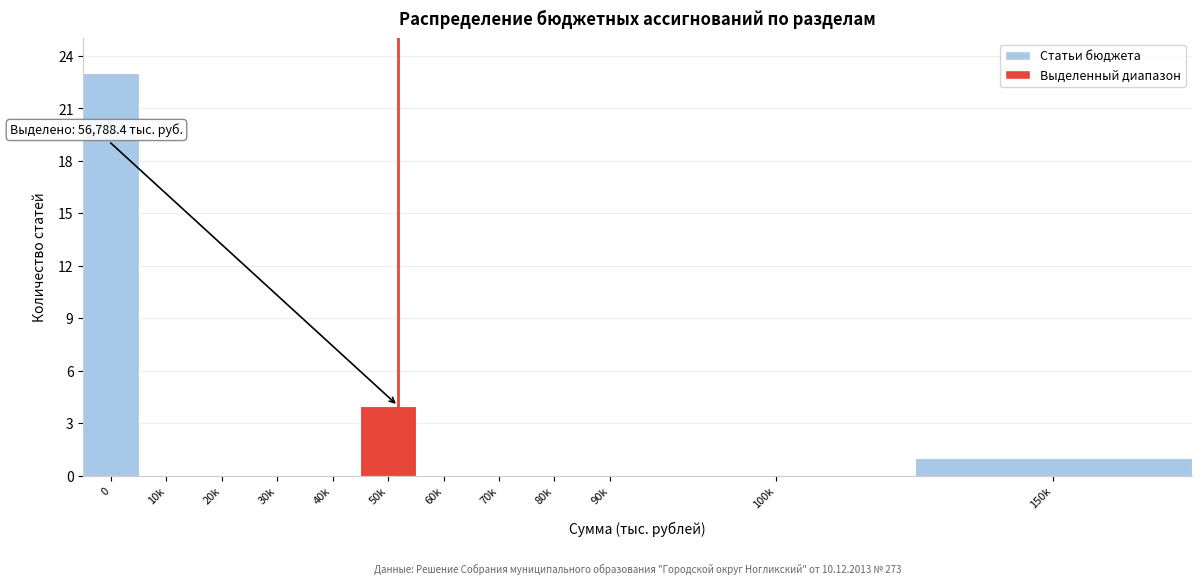

Reading left to right, what are all the values shown in this chart?

0=23	10k=0	20k=0	30k=0	40k=0	50k=4	60k=0	70k=0	80k=0	90k=0	100k=0	150k=1